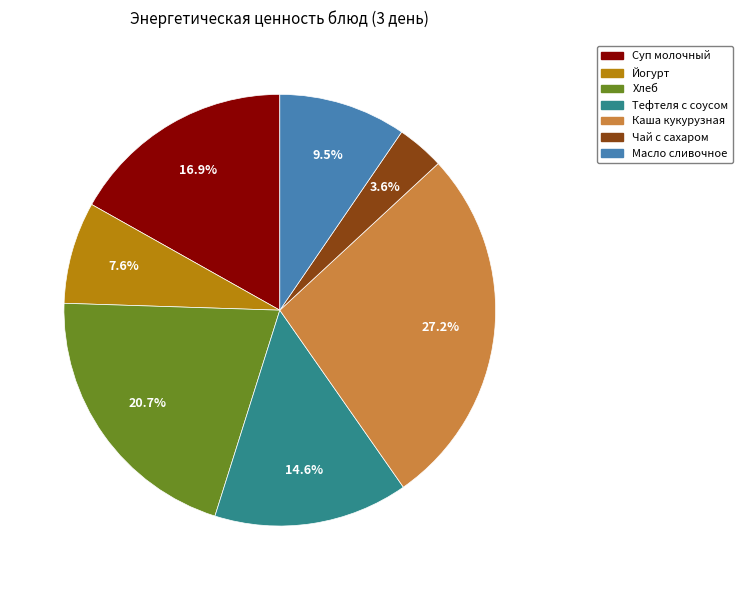

Count the number of slices in the pie.

7